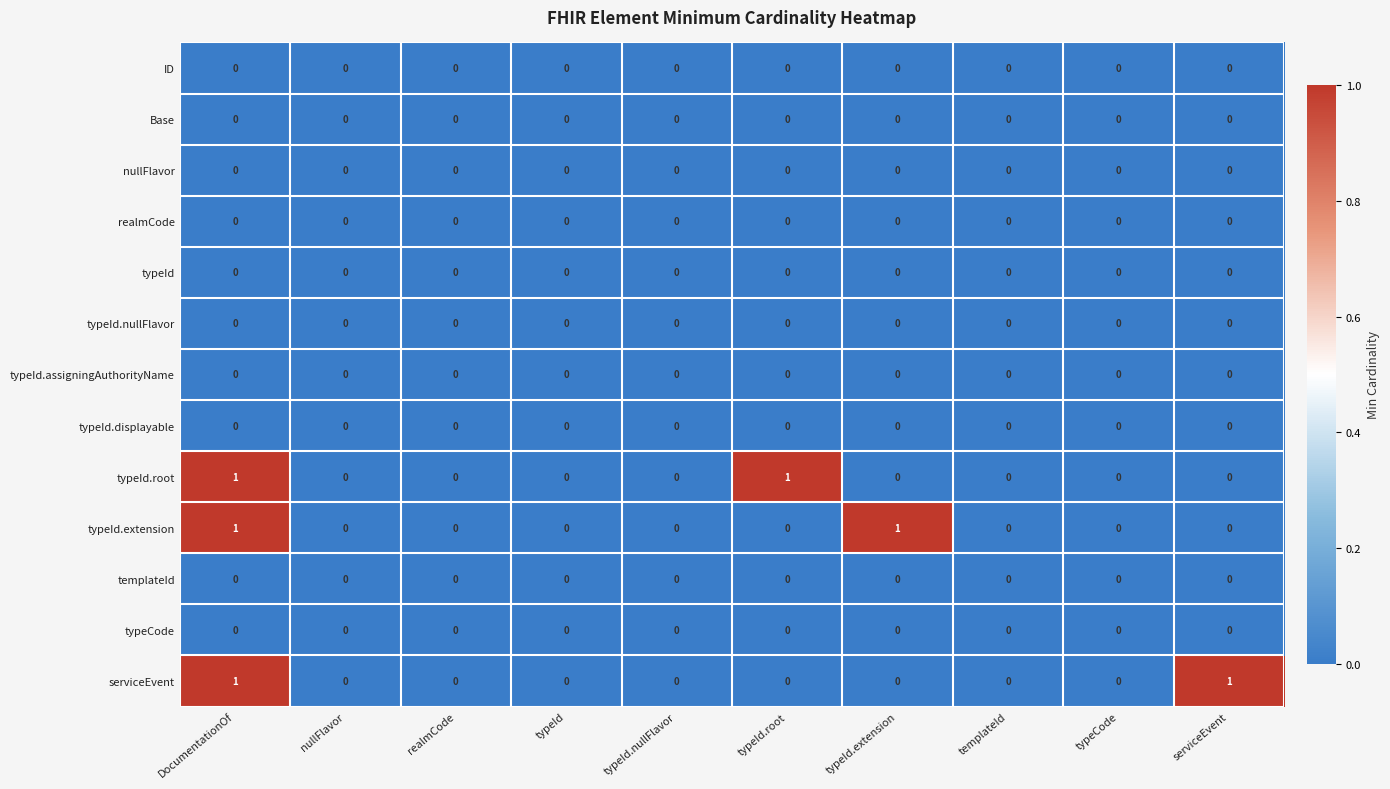

Between typeId.nullFlavor and typeId.root, which series saw the biggest shift?

typeId.root